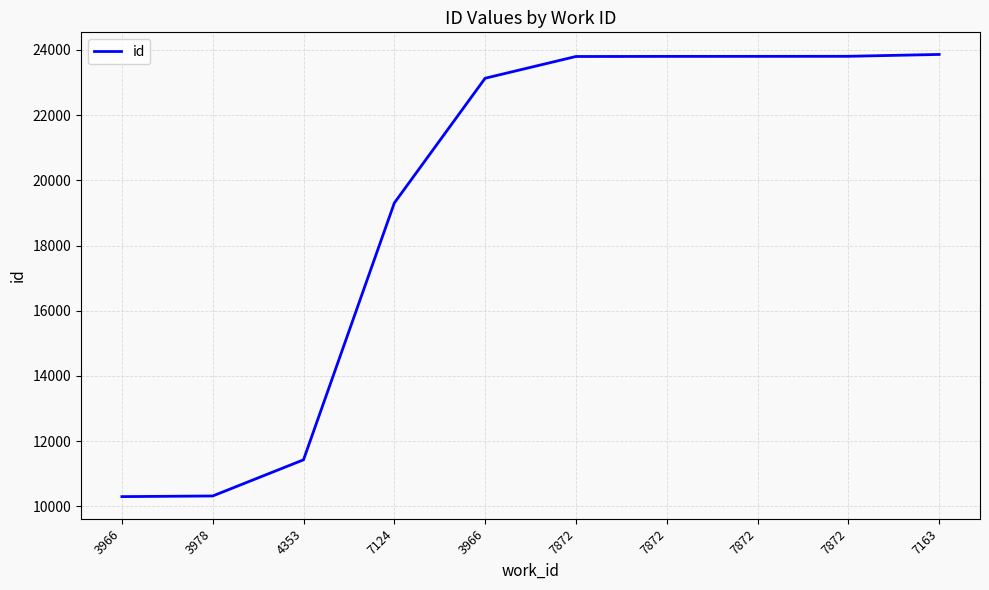

True or false: the data has more than 0 interior local peaks.

False